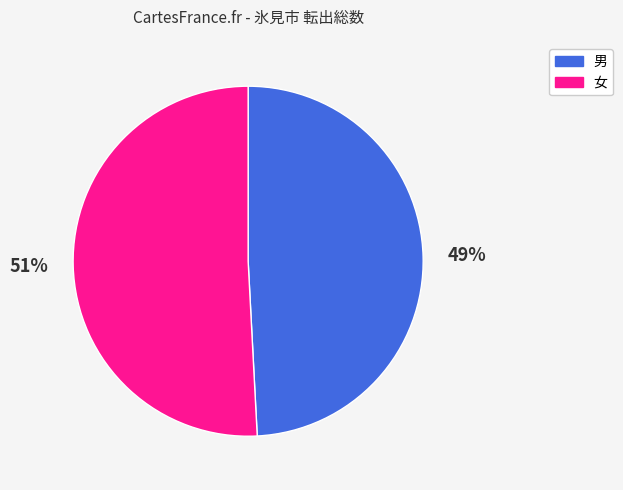

Is there any slice that represents more than half of the pie?

Yes